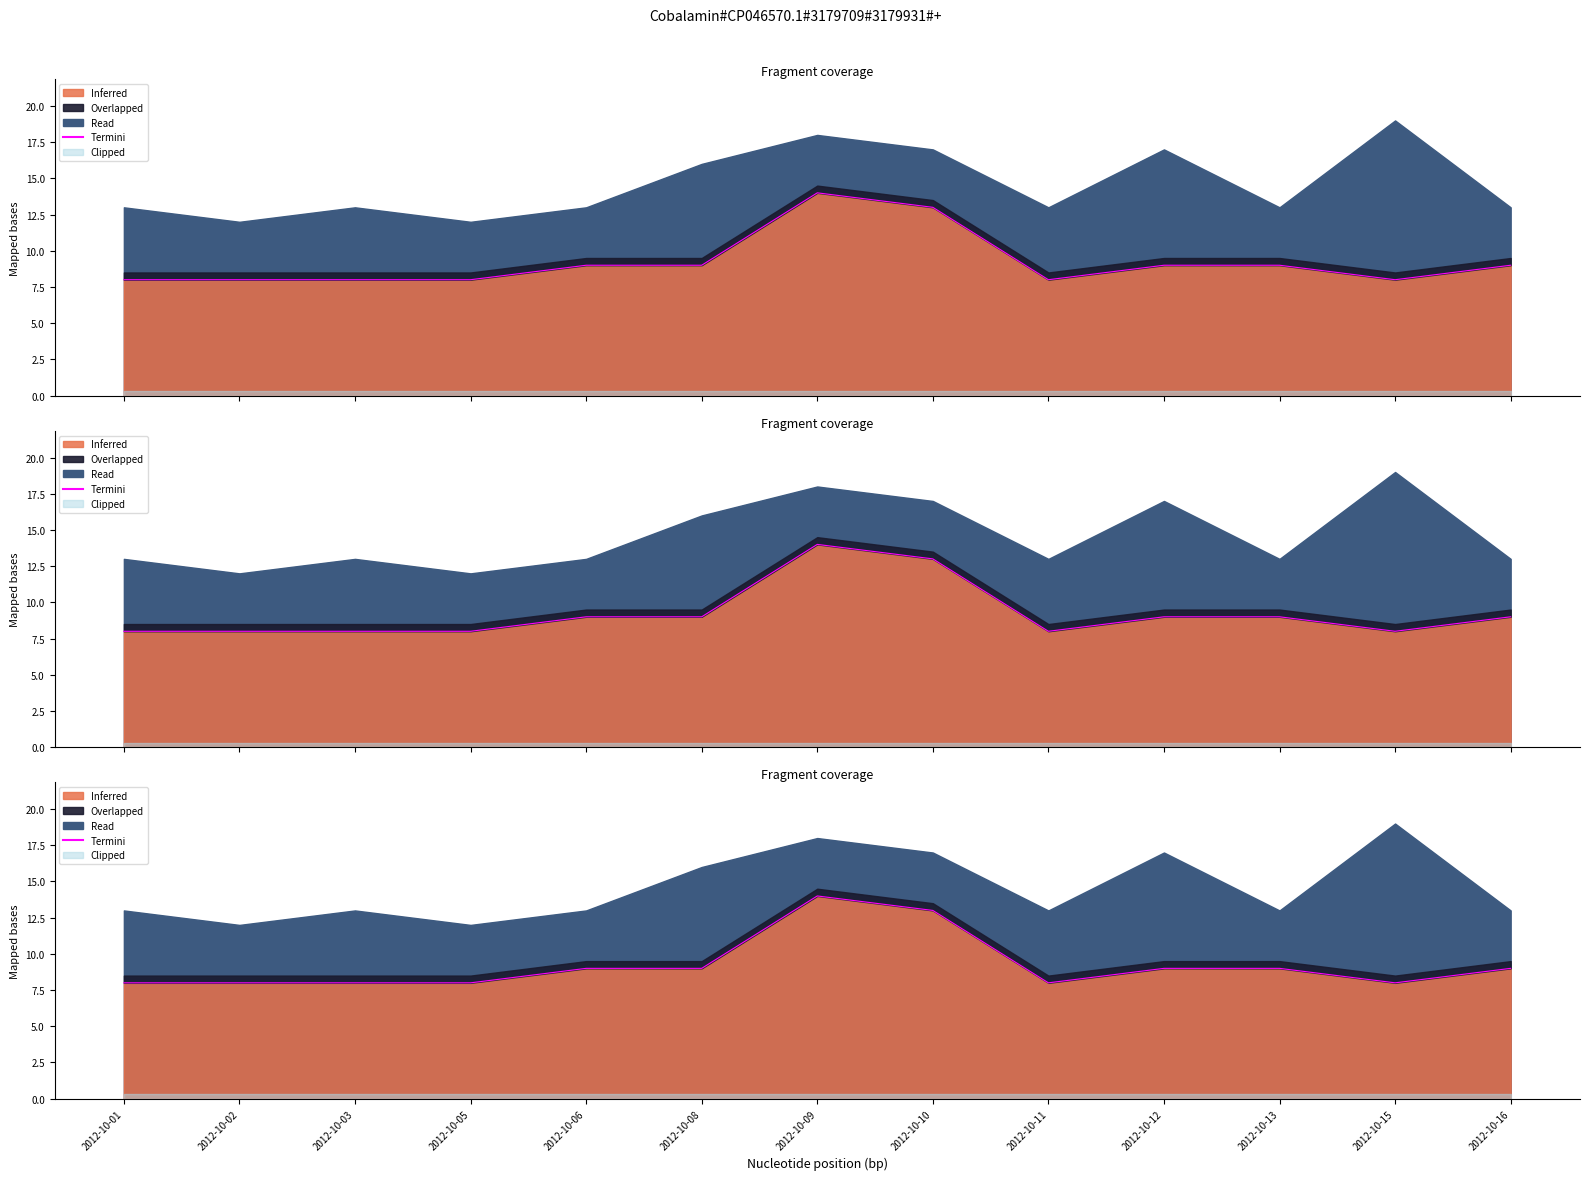

The chart shows a value of 9 at 2012-10-08. True or false?

True